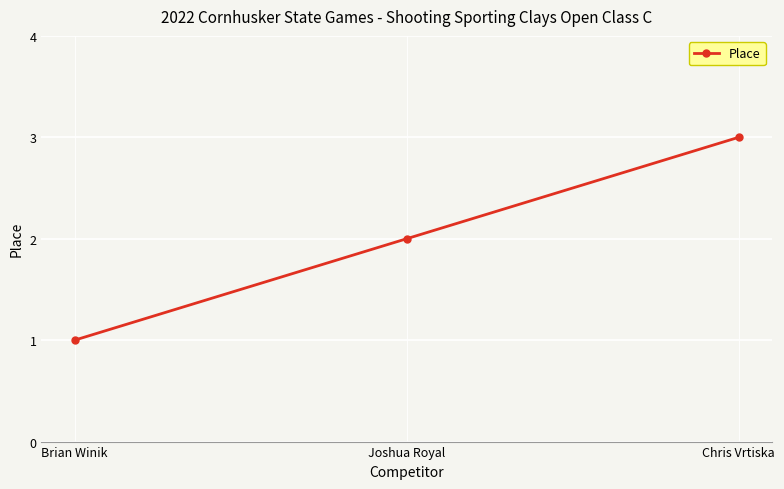

Reading left to right, transcribe all the data shown in this chart.

Brian Winik=1	Joshua Royal=2	Chris Vrtiska=3